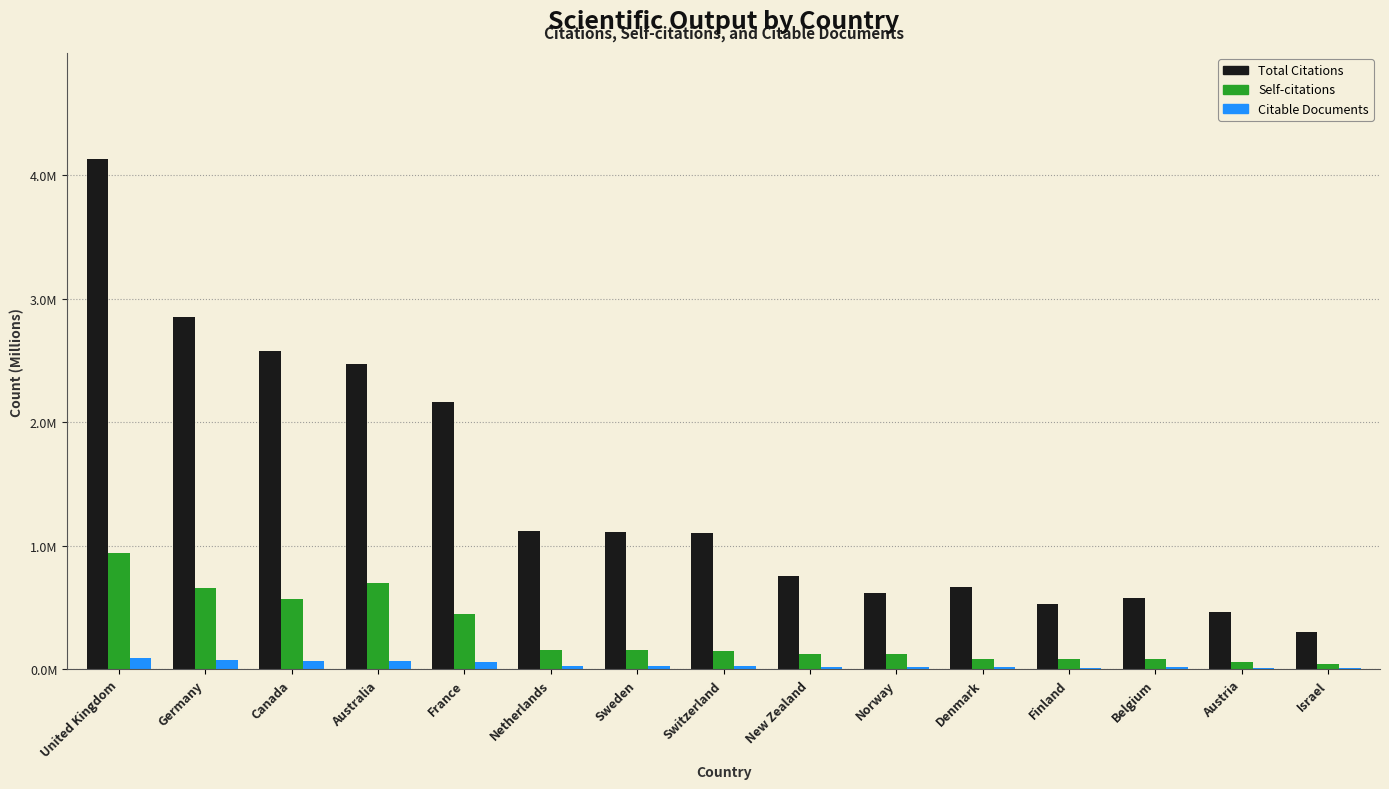

What is the sum of all Citable Documents values?

0.5